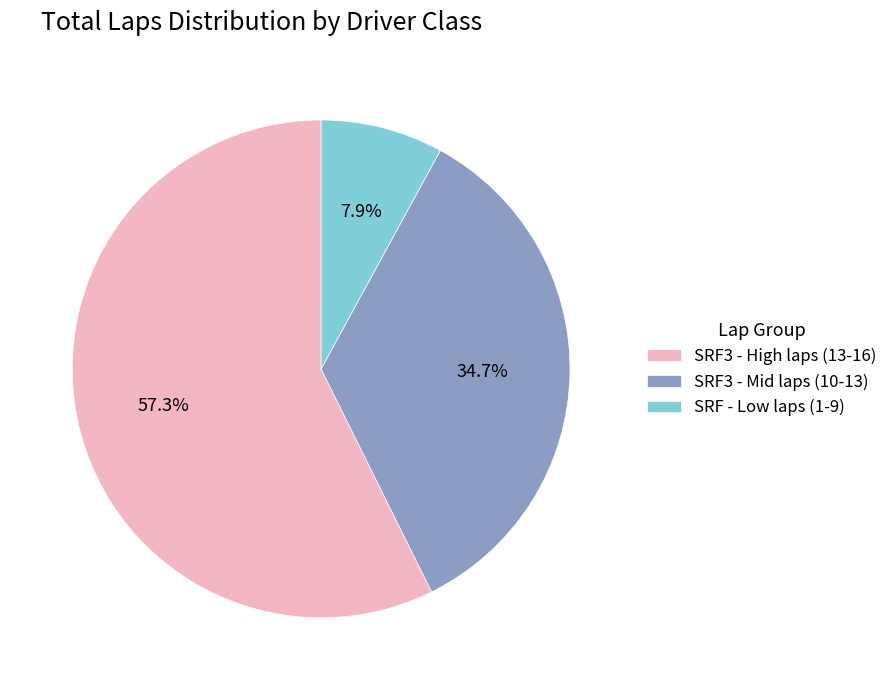

Rank the categories by value from highest to lowest.

SRF3 - High laps (13-16), SRF3 - Mid laps (10-13), SRF - Low laps (1-9)